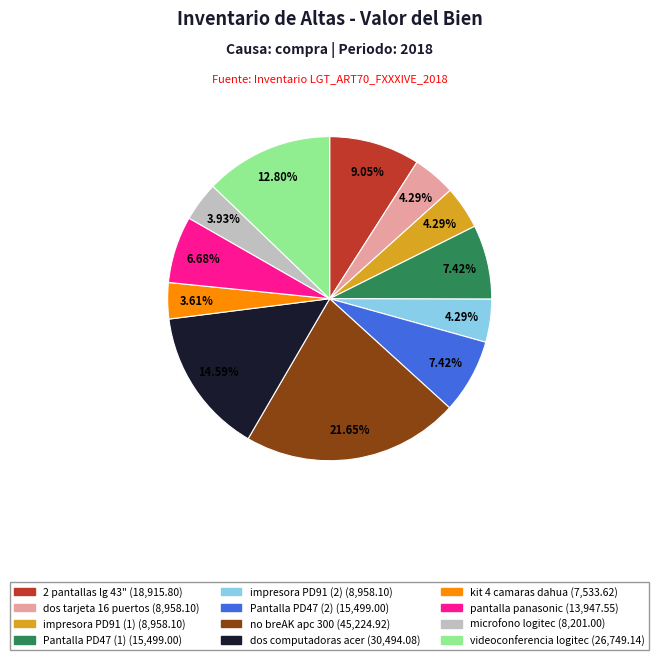

Between Pantalla PD47 (1) (15,499.00) and 2 pantallas lg 43" (18,915.80), which is larger?

2 pantallas lg 43" (18,915.80)